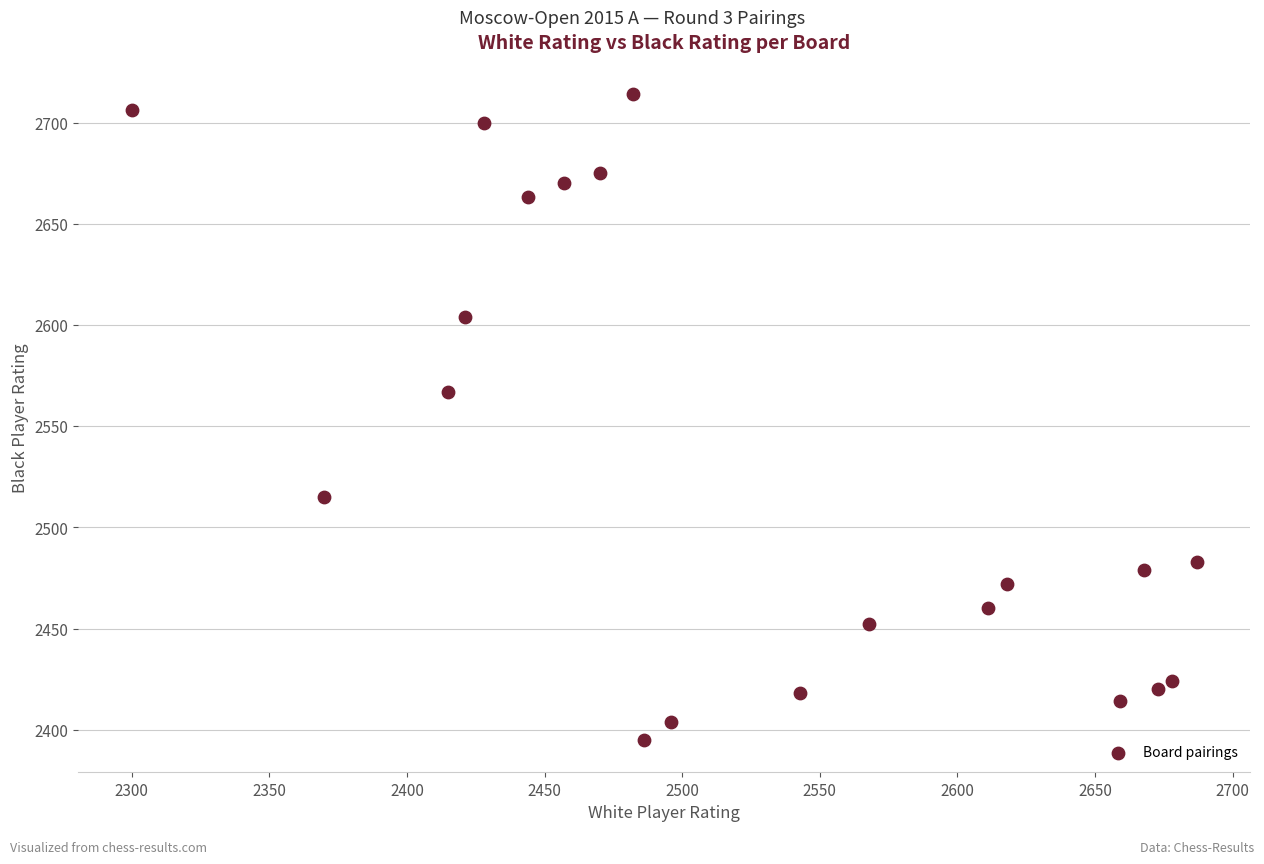

What is the range of Y values (max minus min)?

319